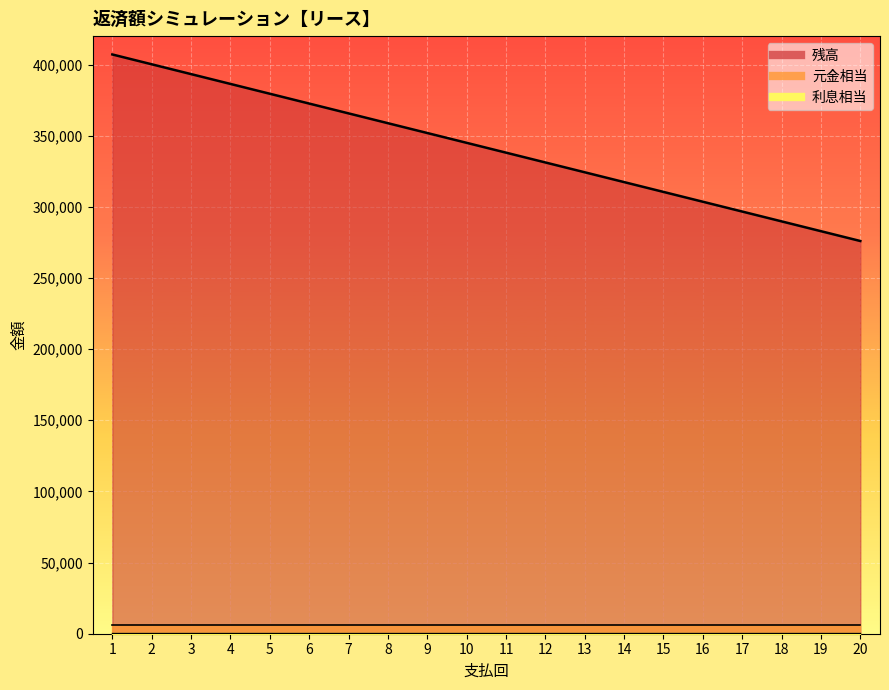

The 残高 series shows 282900.0 at 19. True or false?

True